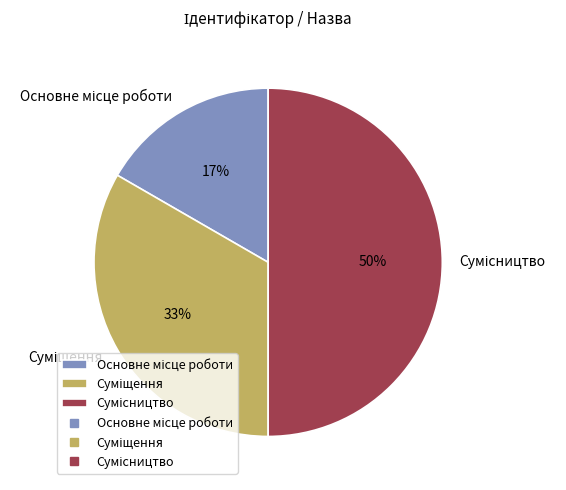

To the nearest percent, what is the difference between the largest and smallest slice percentages?

33%